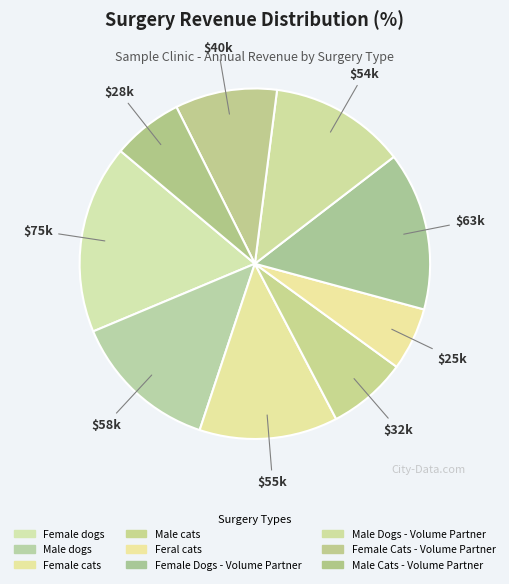

How many slices are in this pie chart?

9